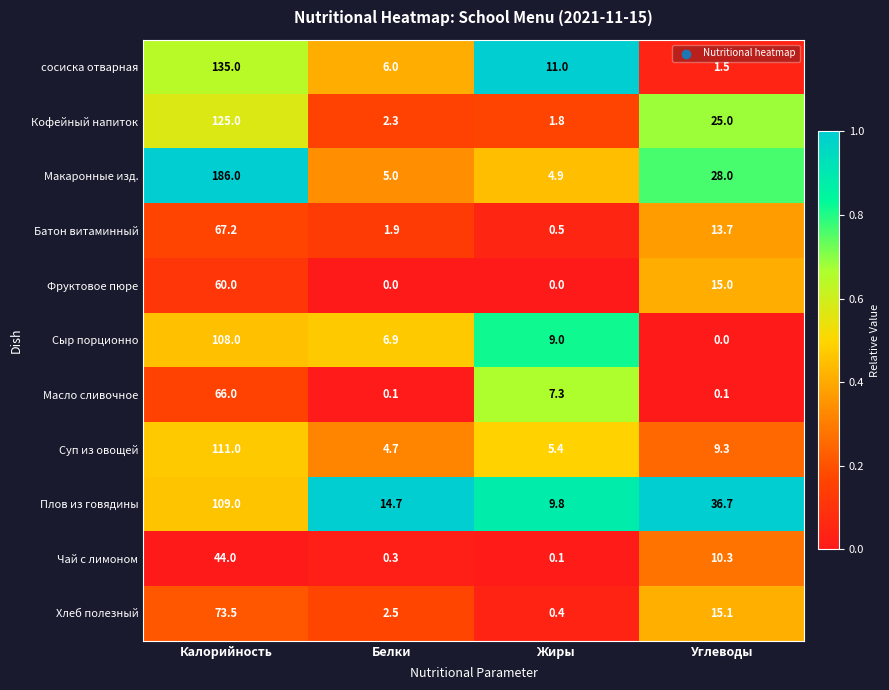

Is it true that Хлеб полезный equals 15.1 at Углеводы?

True